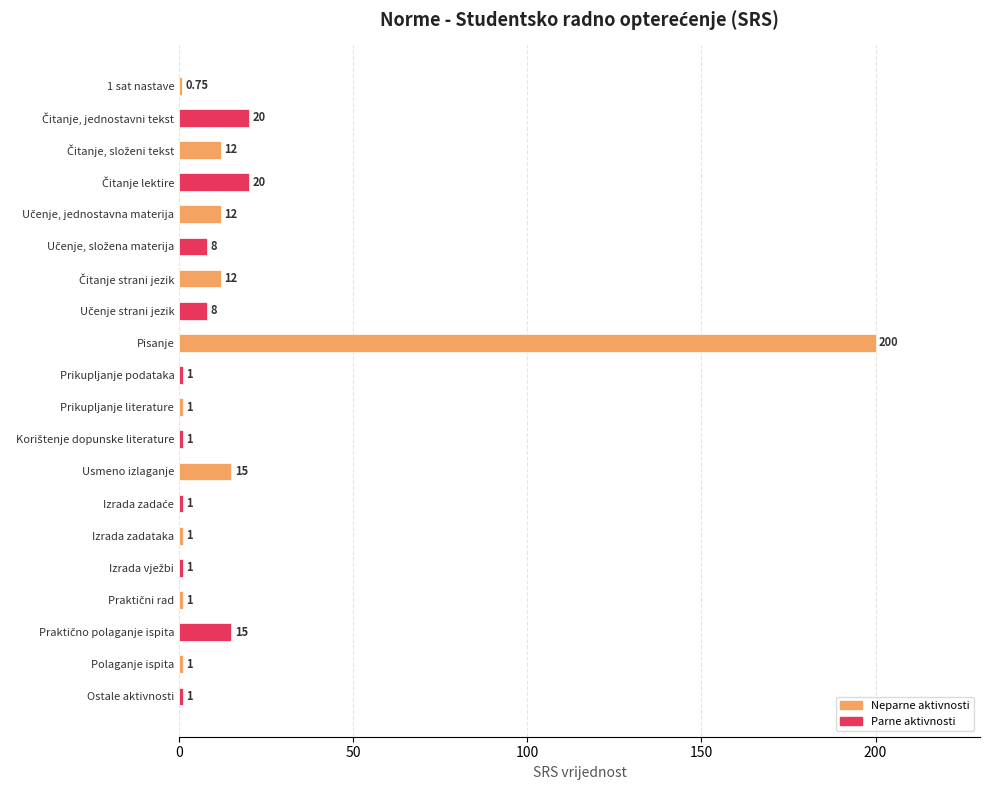

Which label corresponds to the largest value in the chart?

Pisanje